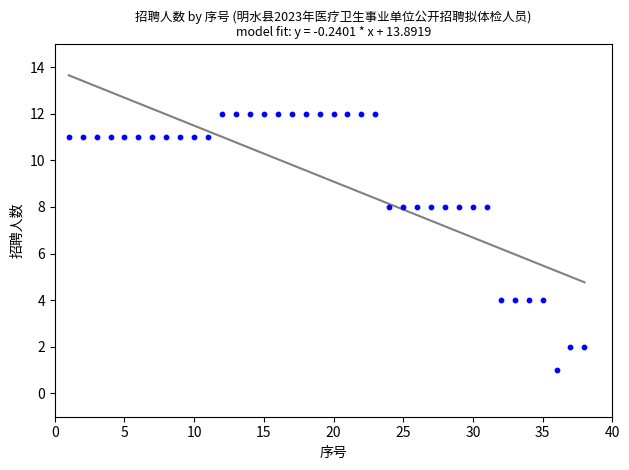

What is the range of Y values (max minus min)?

11